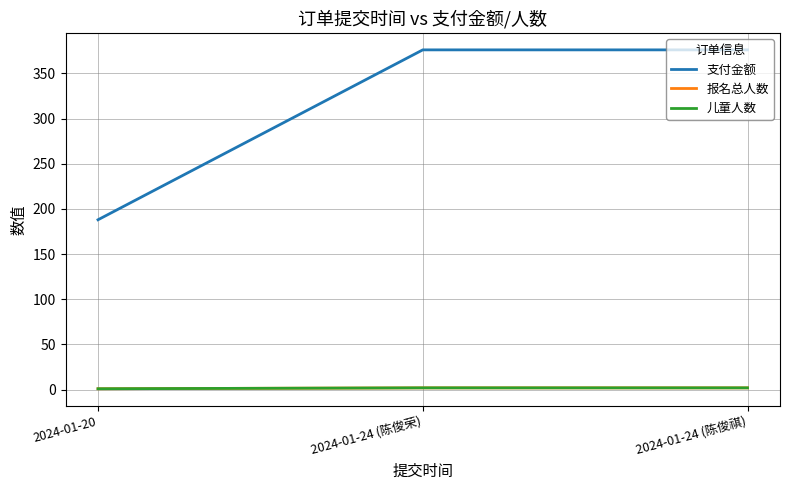

What is the difference between the highest and lowest values at 2024-01-24 (陈俊荣)?

374